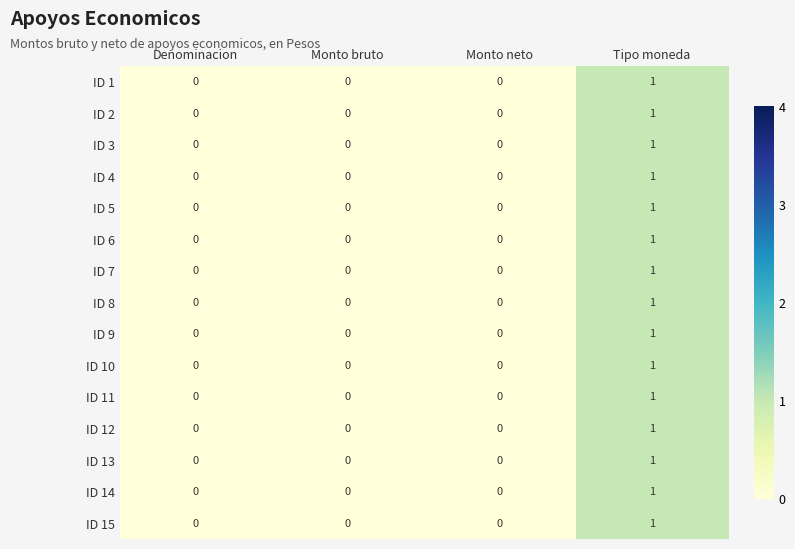

Which category has the highest value in the ID 9 series?

Tipo moneda